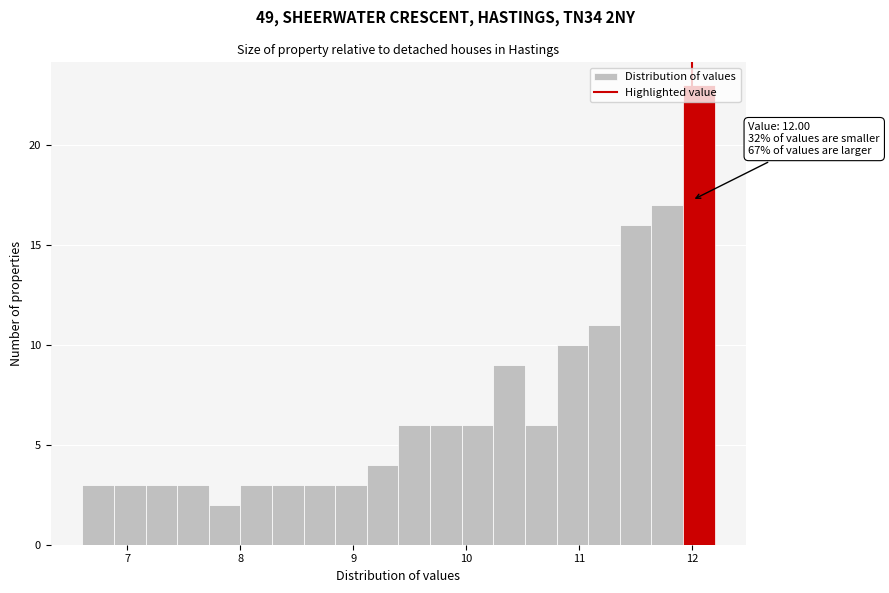

Around what value on the x-axis is the tallest bar? Give the approximate position of its centre, as read against the axis.

12.1